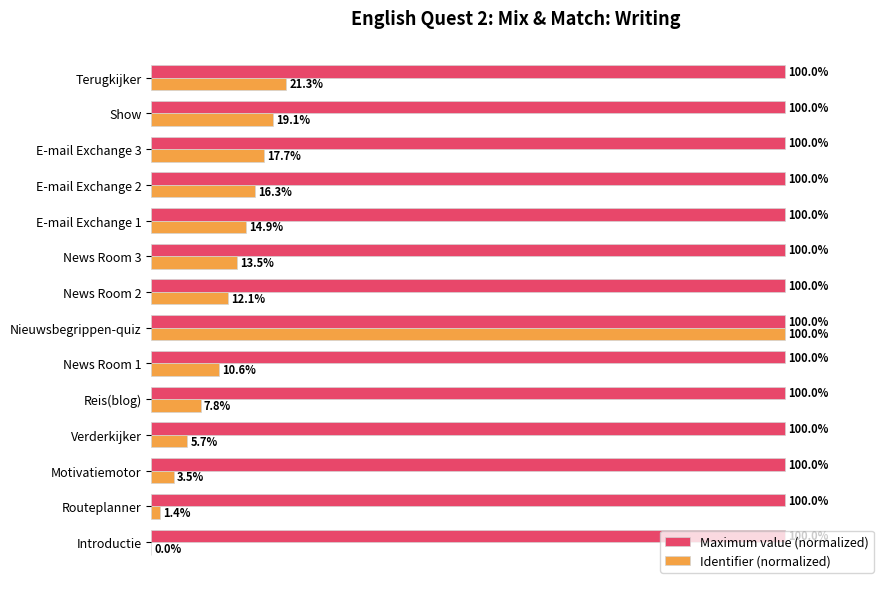

At which category is the sum across all series the highest?

Nieuwsbegrippen-quiz